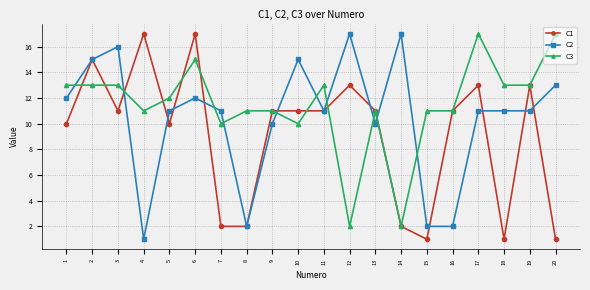

True or false: C2 has more than 0 points higher than both neighbors.

True